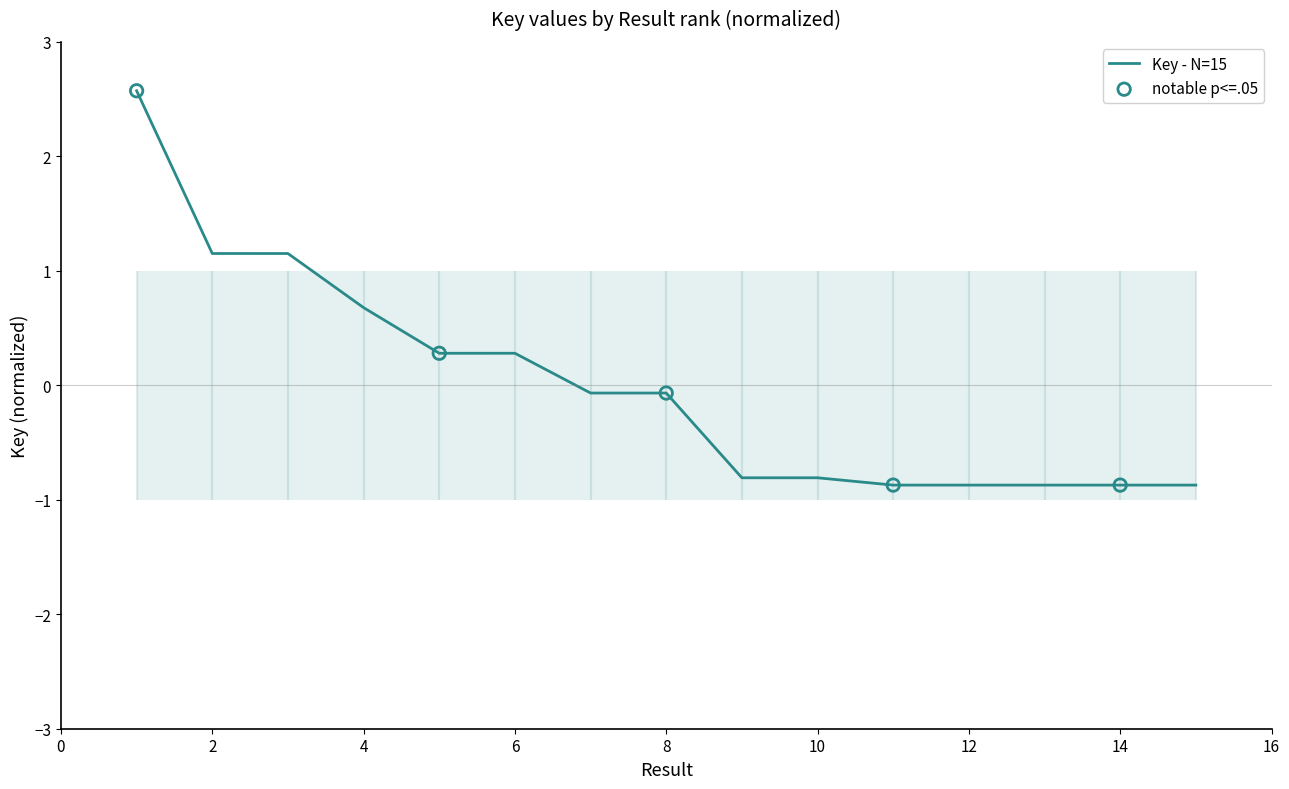

What is the change in value from 2 to 12?

-2.0